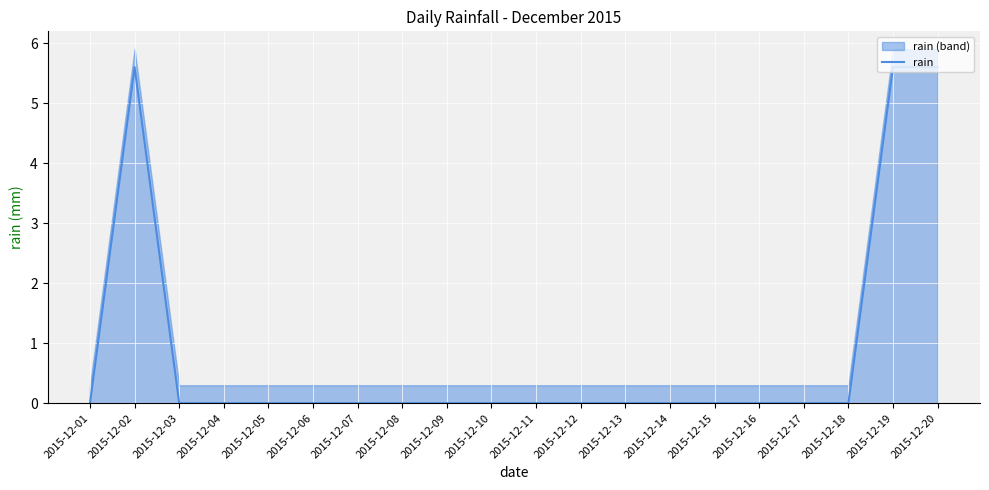

How many series are shown in this chart?

1